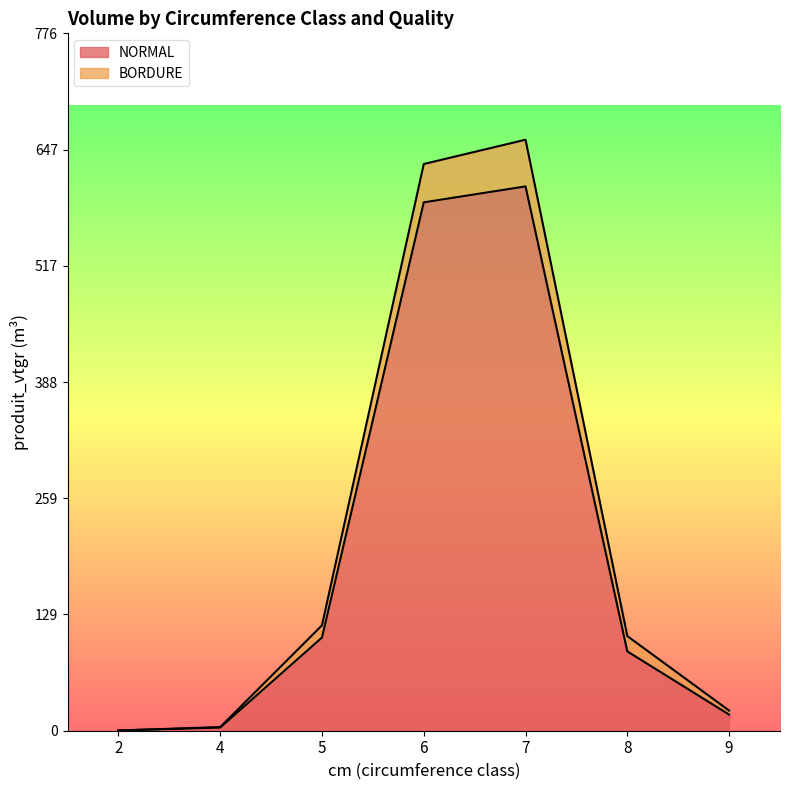

What is the value of the BORDURE point at the 6th from the left?

105.3